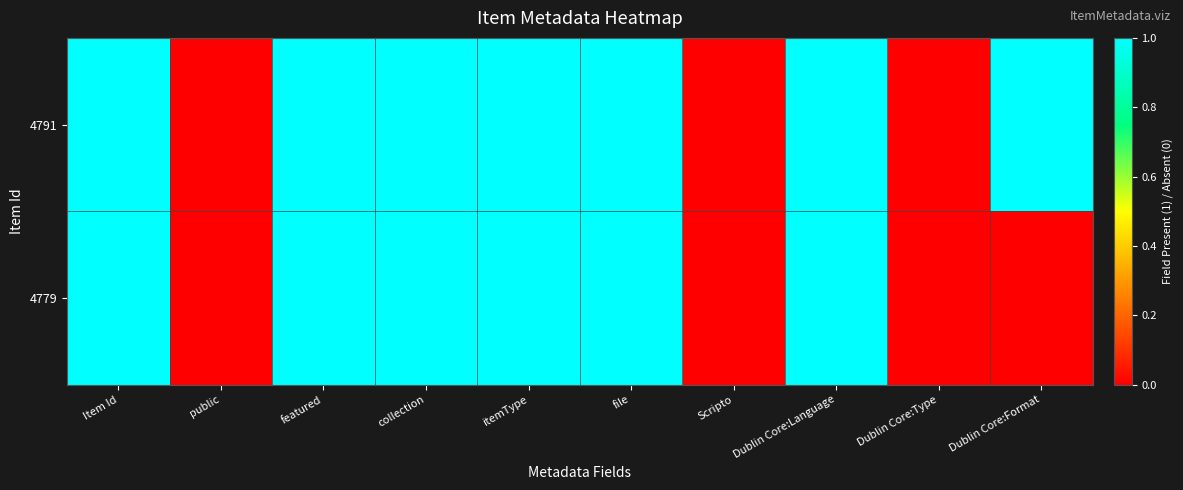

Which series has the largest range (max minus min)?

4791